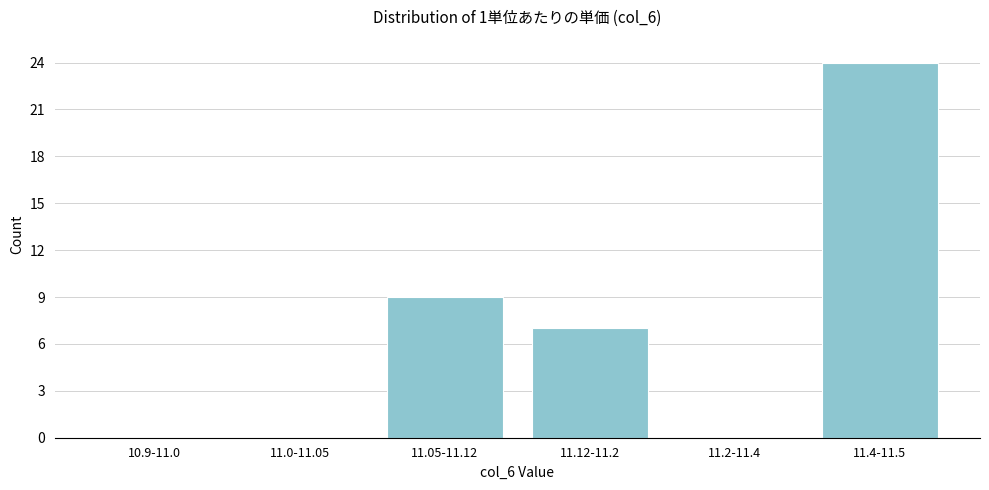

Reading left to right, what are all the values shown in this chart?

10.9-11.0=0	11.0-11.05=0	11.05-11.12=9	11.12-11.2=7	11.2-11.4=0	11.4-11.5=24